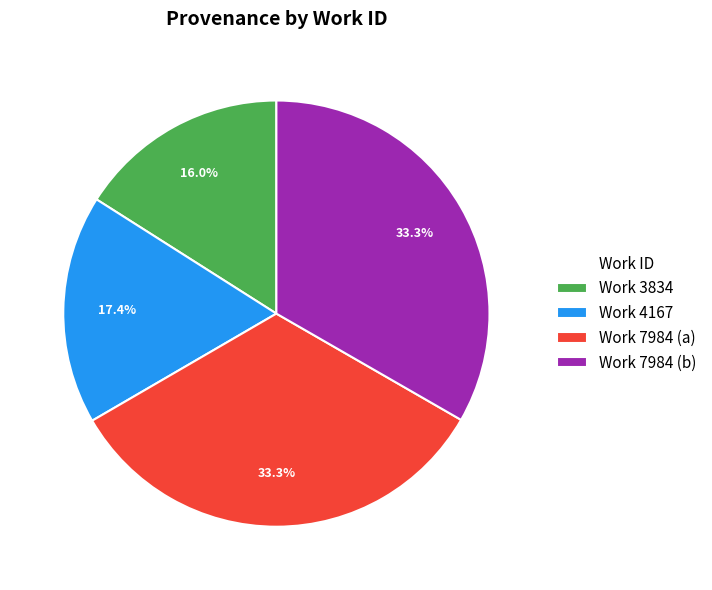

To the nearest percent, what percentage of the pie is Work 7984 (a)?

33%